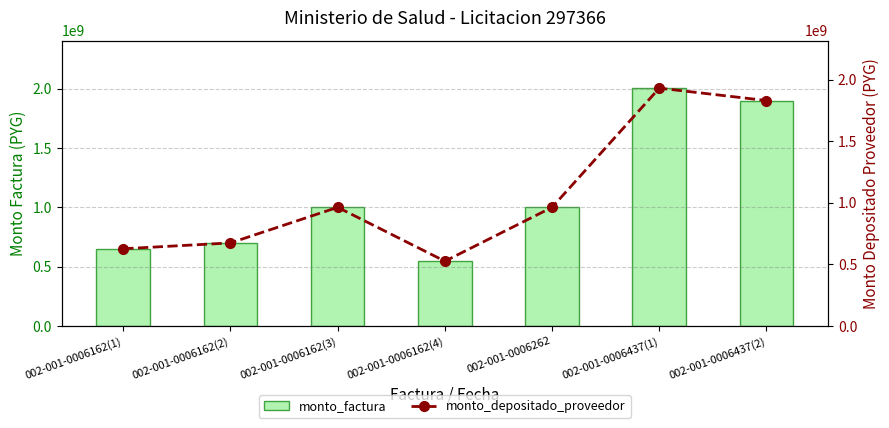

How many data points in monto_factura are less than 1000000000?

3